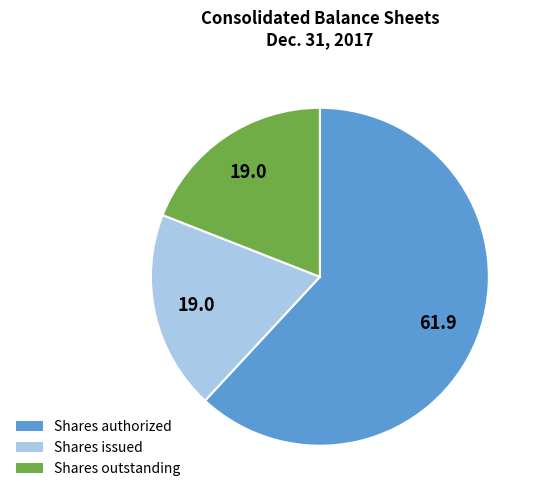

Is there a majority slice in this chart?

Yes